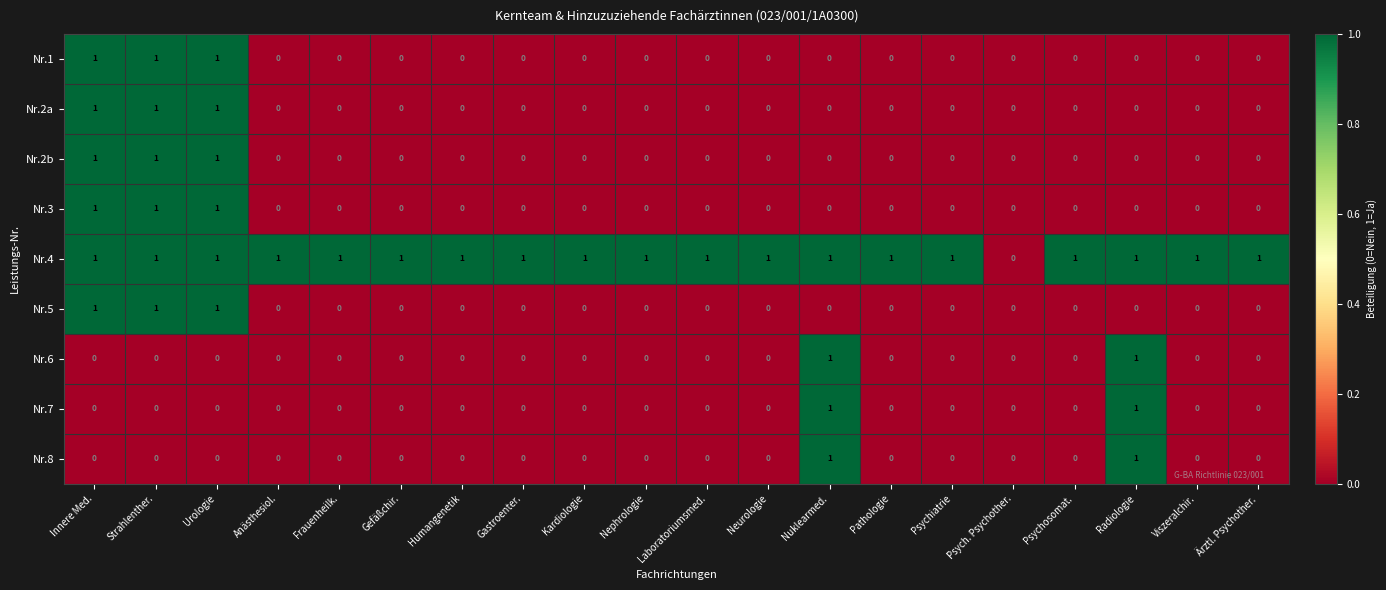

Is the value of Nr.7 at Ärztl. Psychother. greater than the value of Nr.4 at Urologie?

No